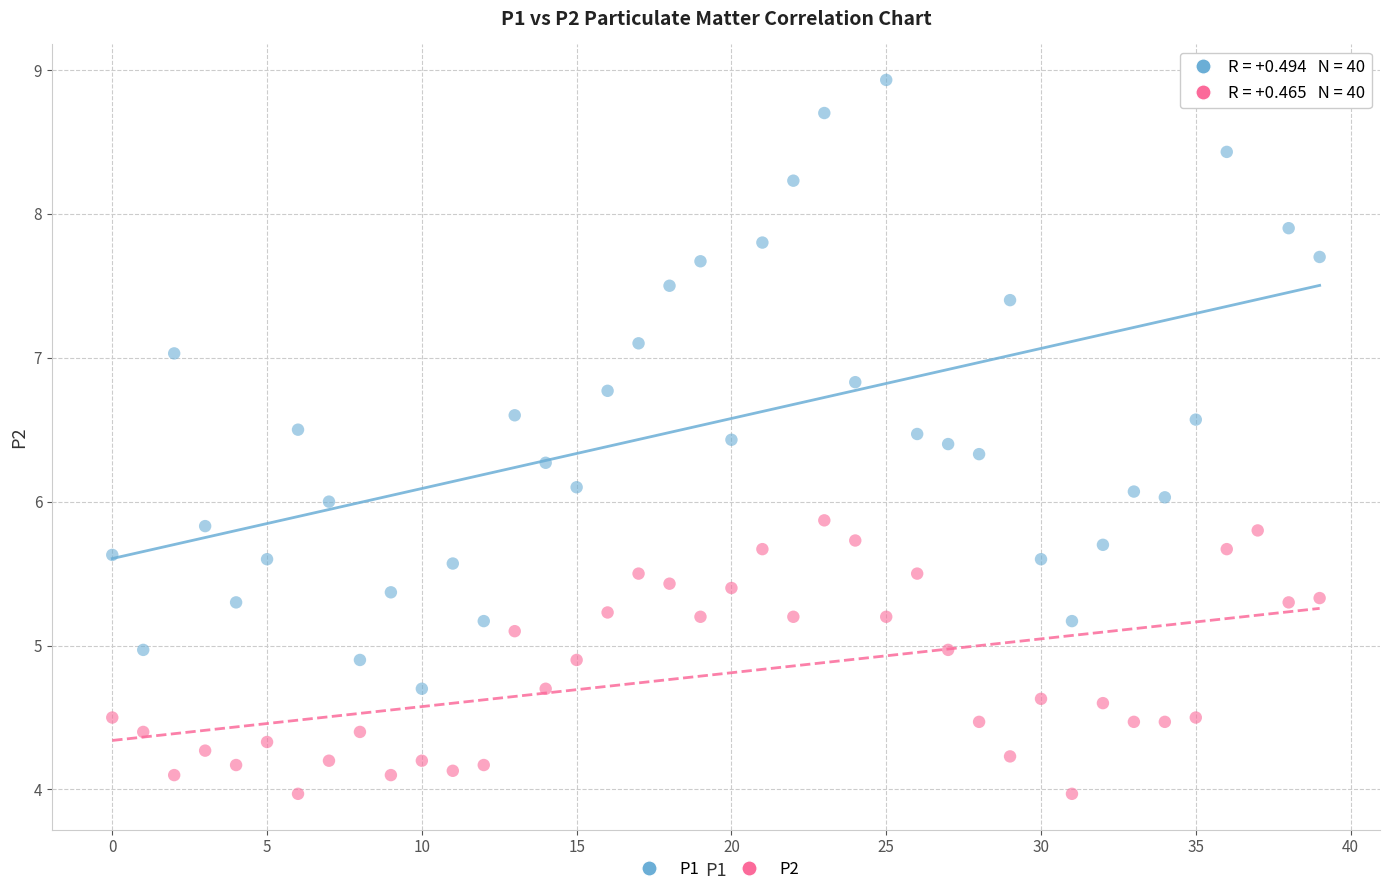

Which series has the largest Y range (max minus min)?

P1